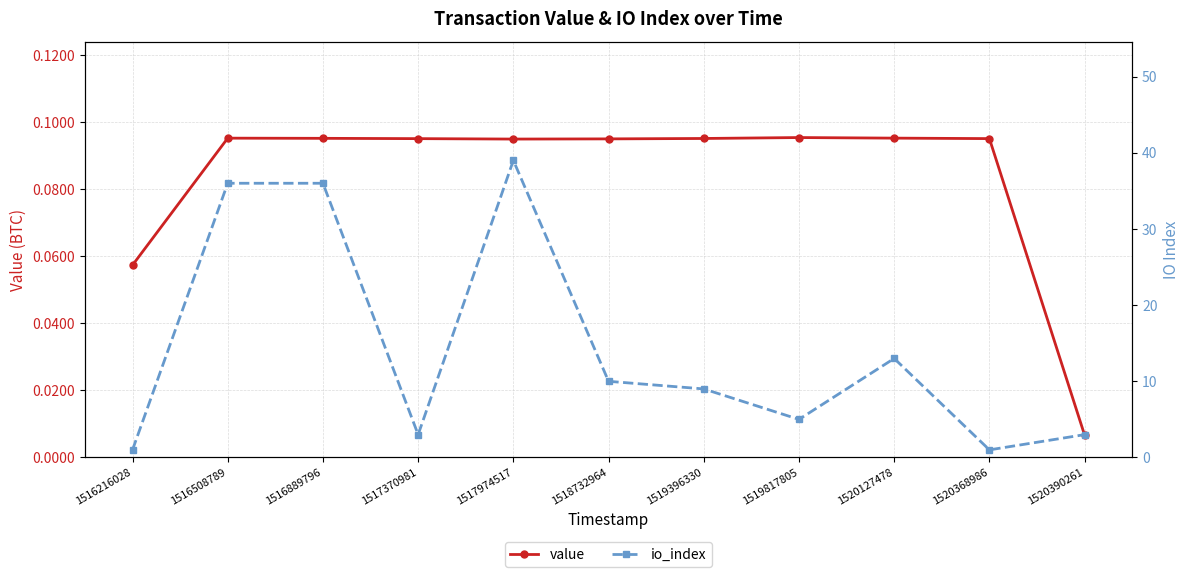

What is the value of the io_index point at the 1st from the left?

1.0